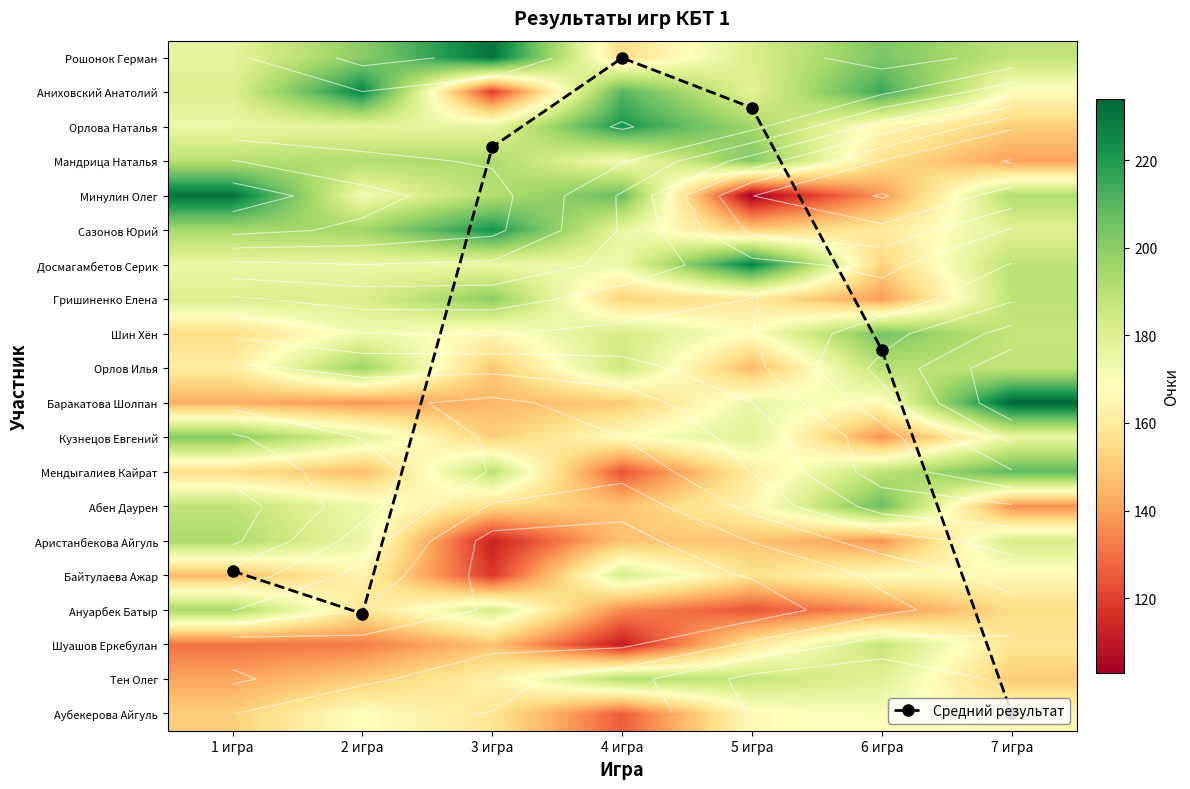

List the labels in order of Сазонов Юрий value, largest first.

3 игра, 2 игра, 1 игра, 7 игра, 4 игра, 6 игра, 5 игра